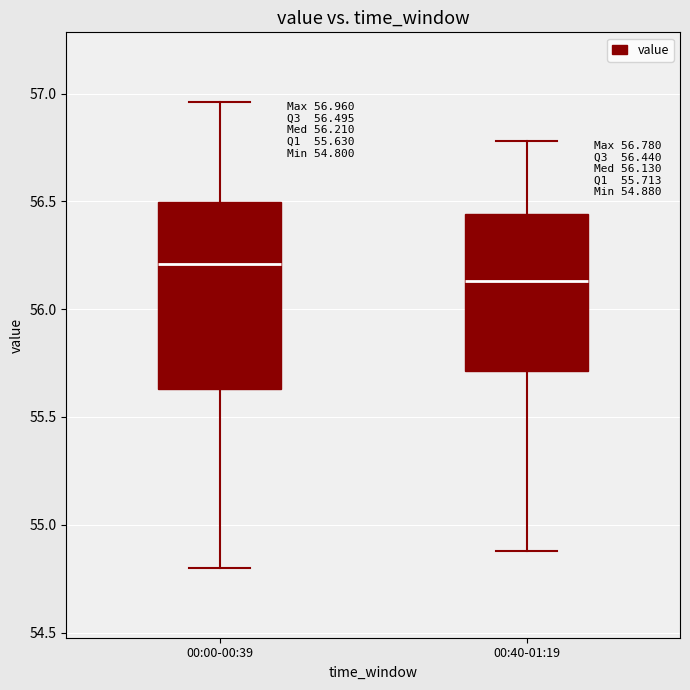

Which box has the lowest median line?

00:40-01:19